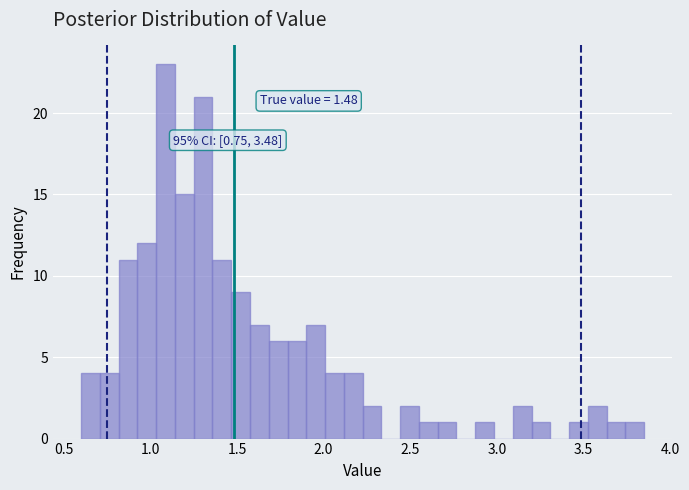

Around what value on the x-axis is the tallest bar? Give the approximate position of its centre, as read against the axis.

1.10